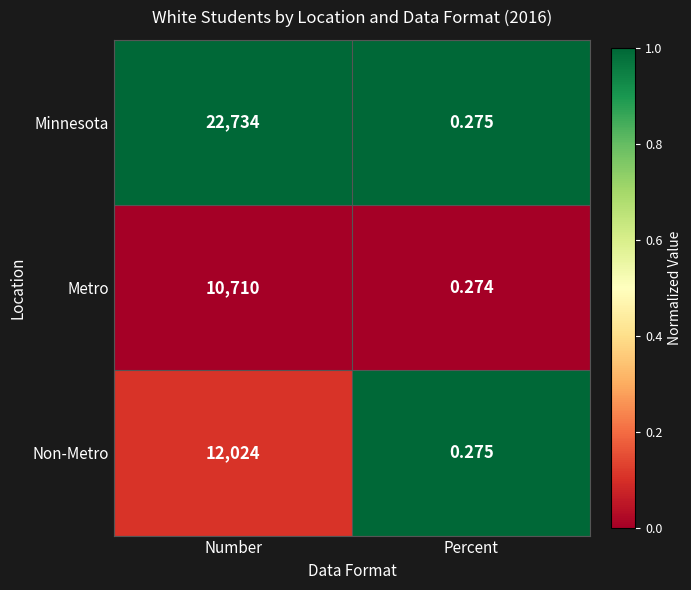

At which label is Metro closest to 5355?

Percent